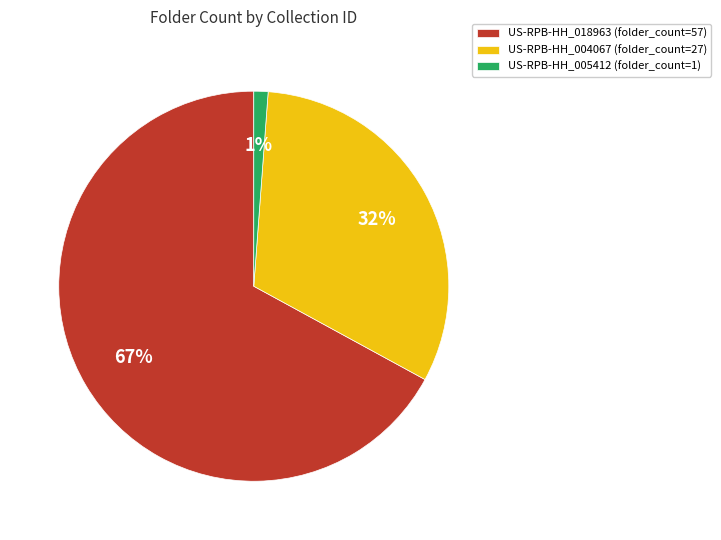

How many slices are in this pie chart?

3